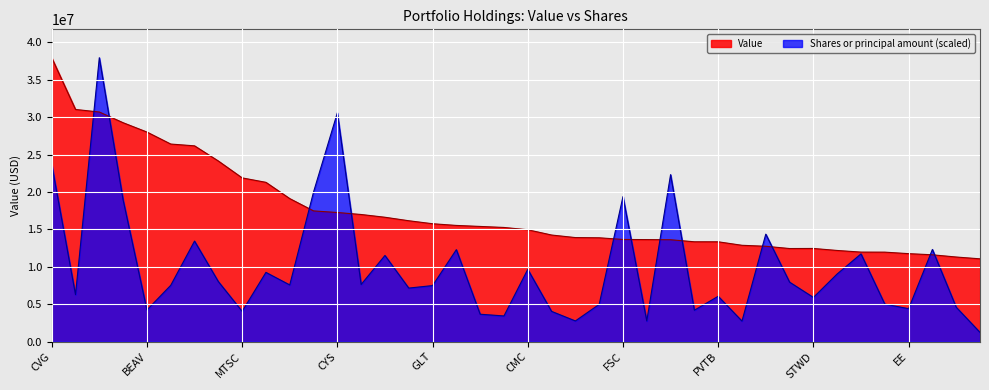

What is the total value across all series at NUVA?

15895580.6